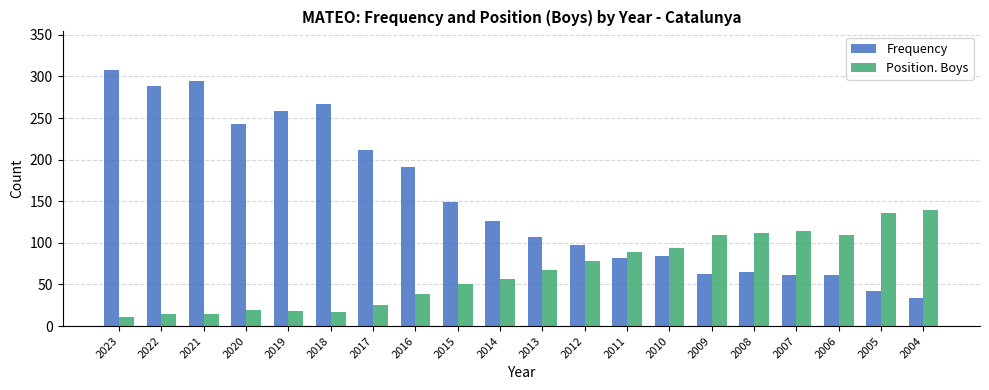

At which label is Position. Boys closest to 75?

2012